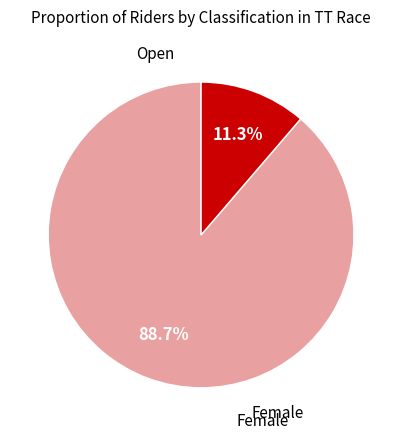

Does any single category account for the majority?

Yes